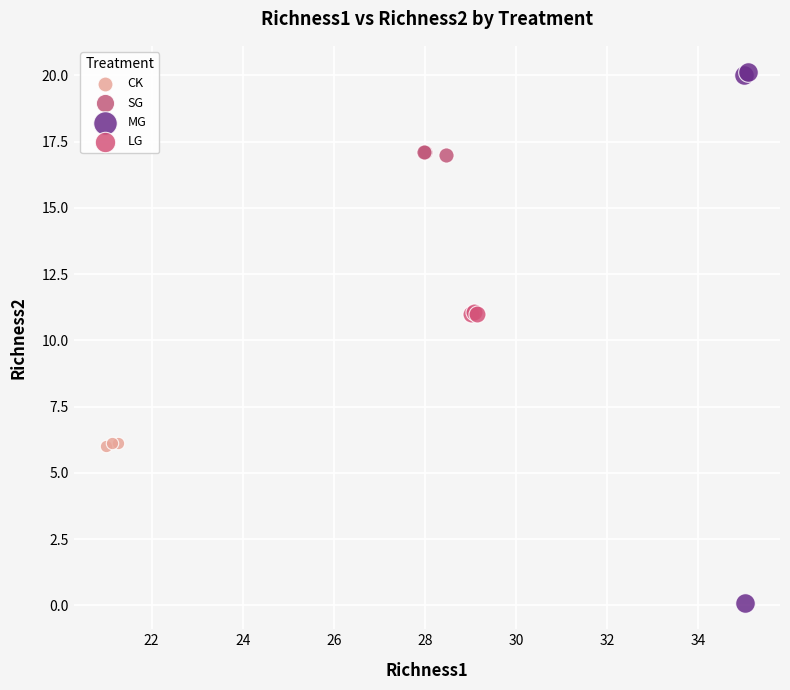

Which series contains the highest Y value?

MG